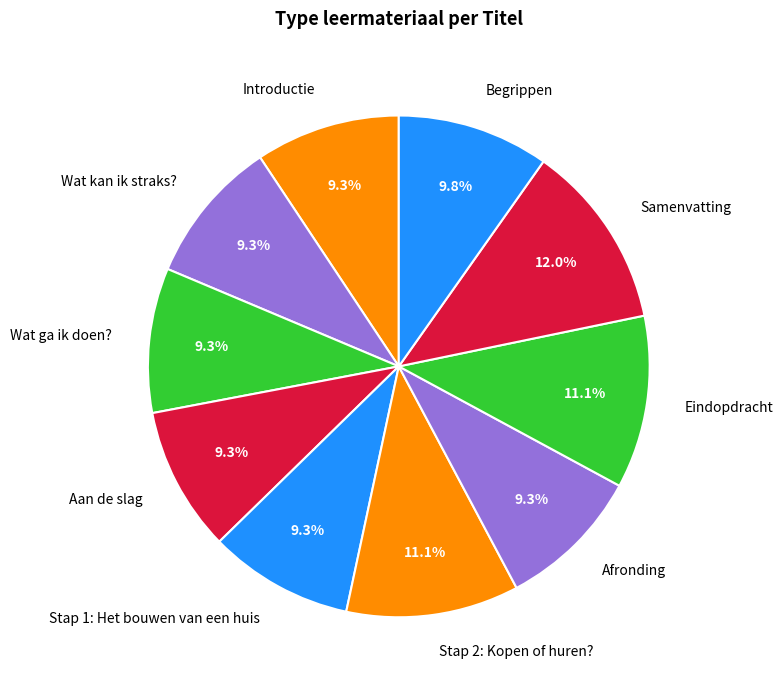

Is there any slice that represents more than half of the pie?

No